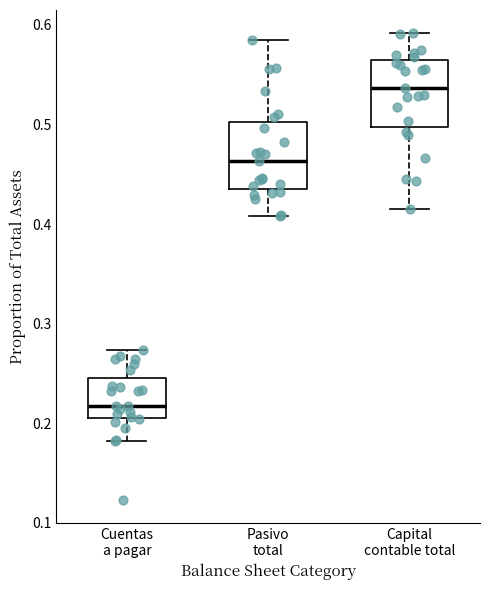

Where does the lower whisker of the box for Cuentas a pagar end on the y-axis? The values are not printed on the chart, so give them approximately, as read against the axis.

0.18